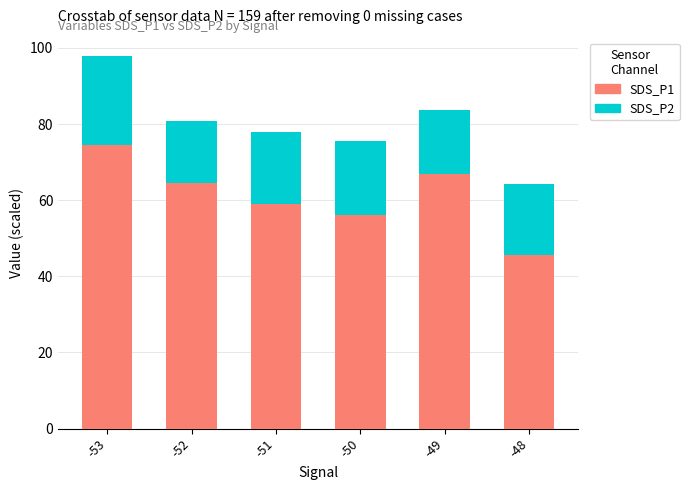

What is the difference between the SDS_P1 values at -52 and -48?

18.8